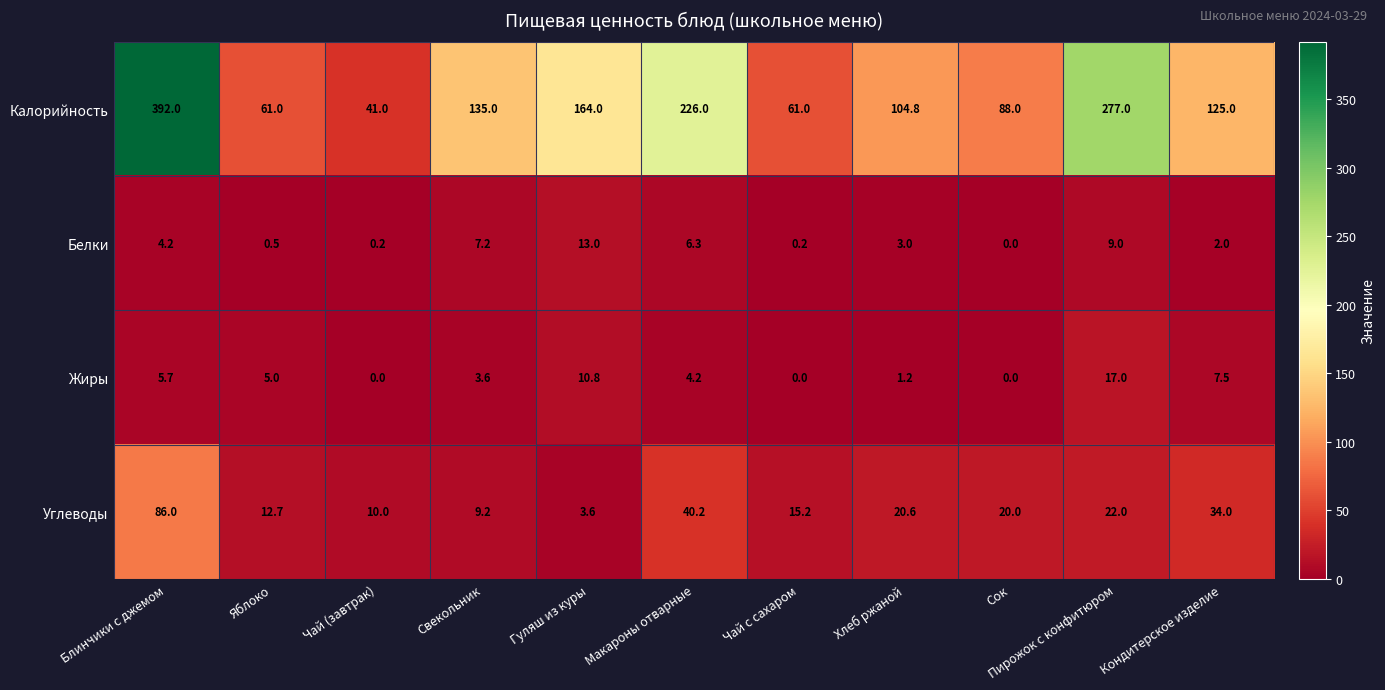

At which label is Калорийность closest to 216?

Макароны отварные